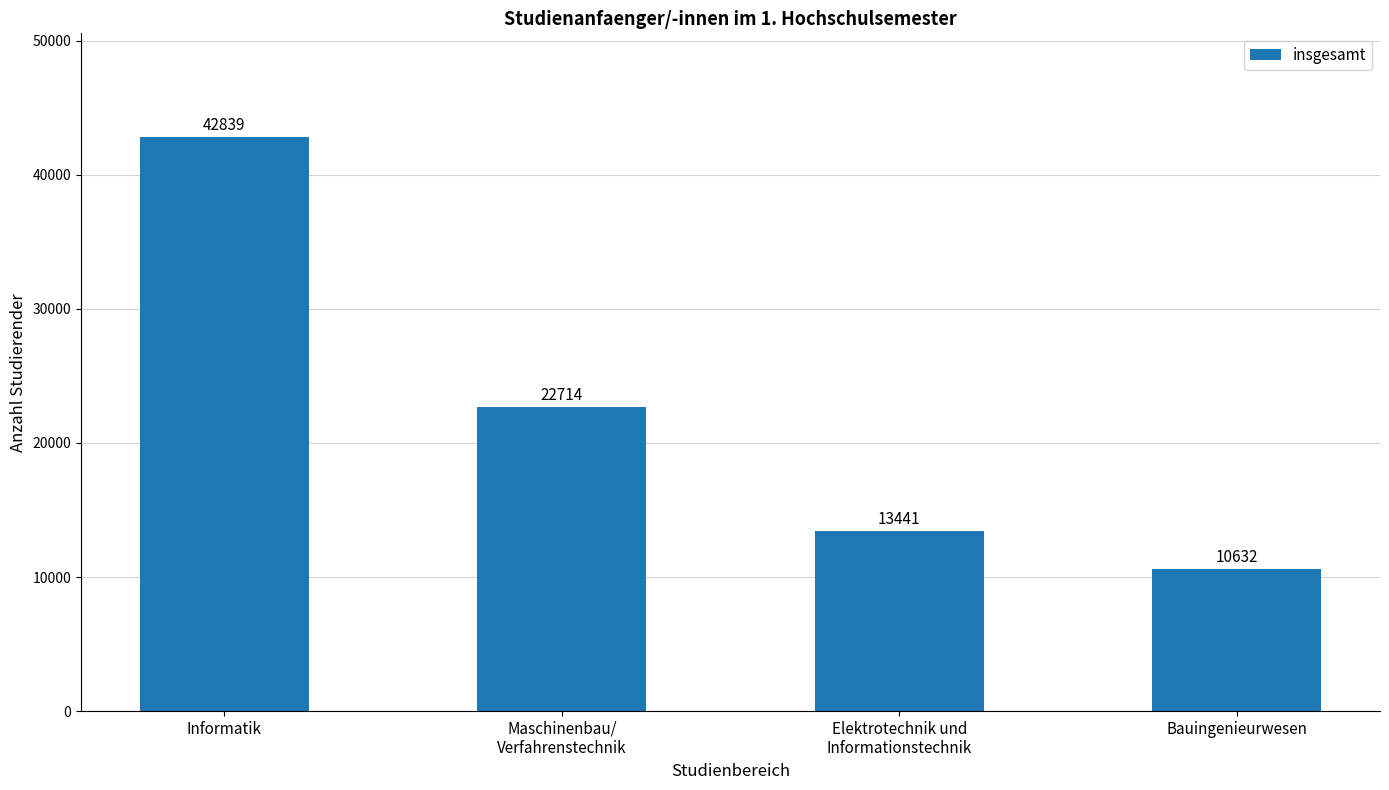

Are the bars grouped side by side (vs. stacked)?

No